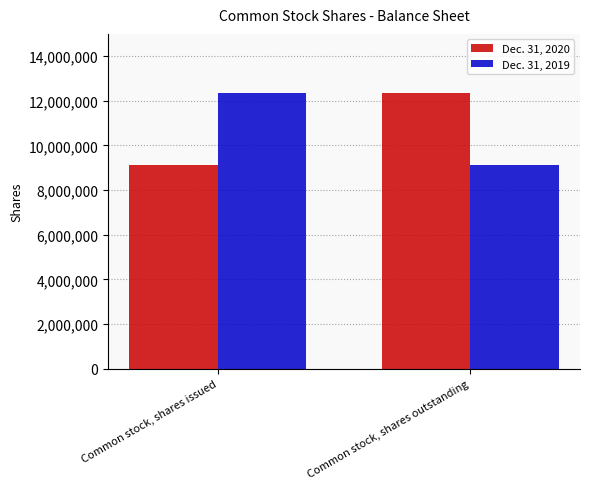

How many Dec. 31, 2019 values are between 9131786 and 12354200?

2